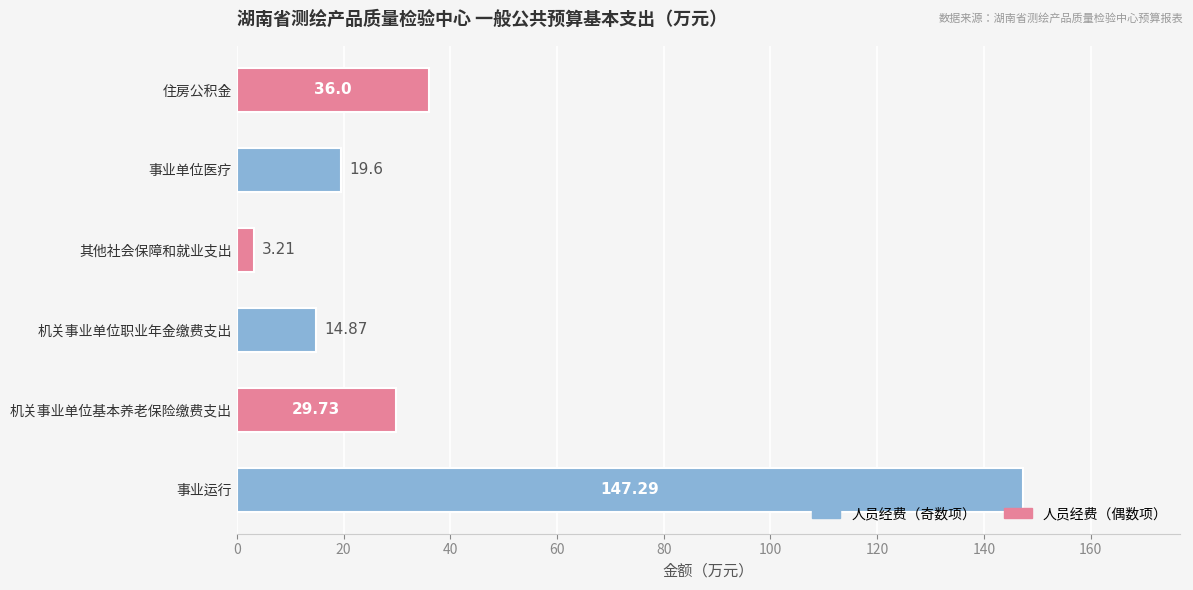

How many series are shown in this chart?

1